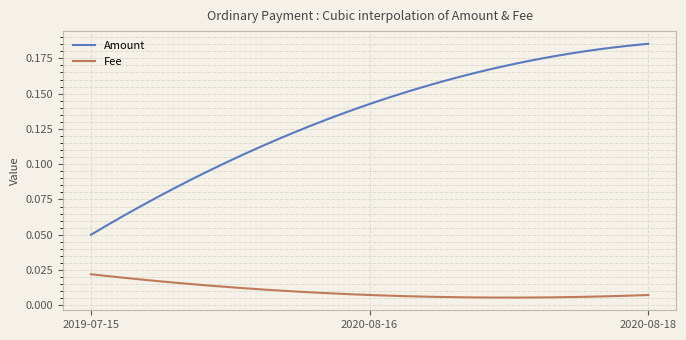

True or false: Amount and Fee intersect in this chart.

False